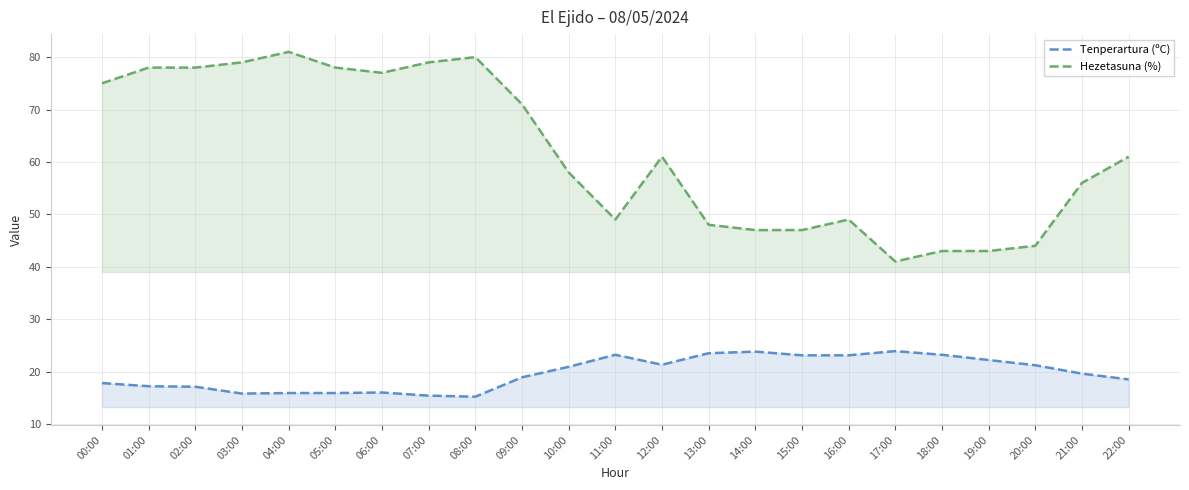

How many data points in Tenperartura (ºC) are less than 19?

11